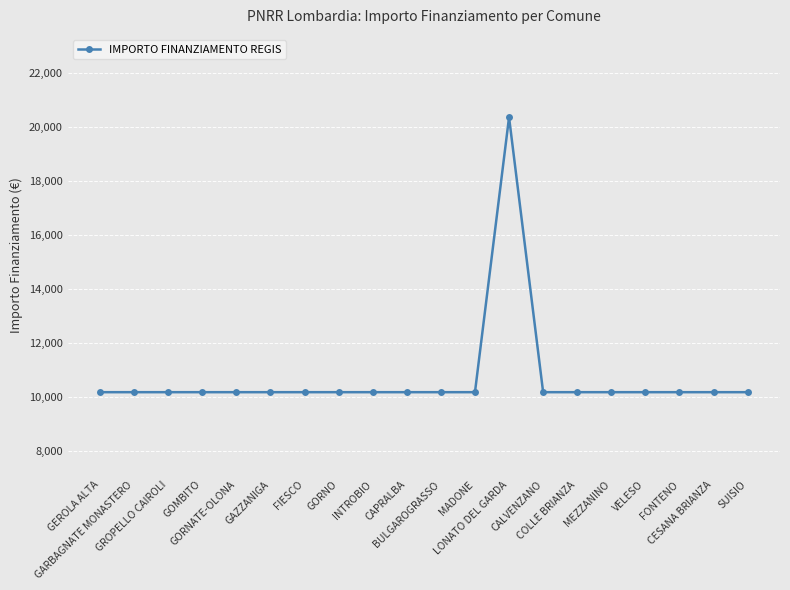

What is the smallest value displayed?

10172